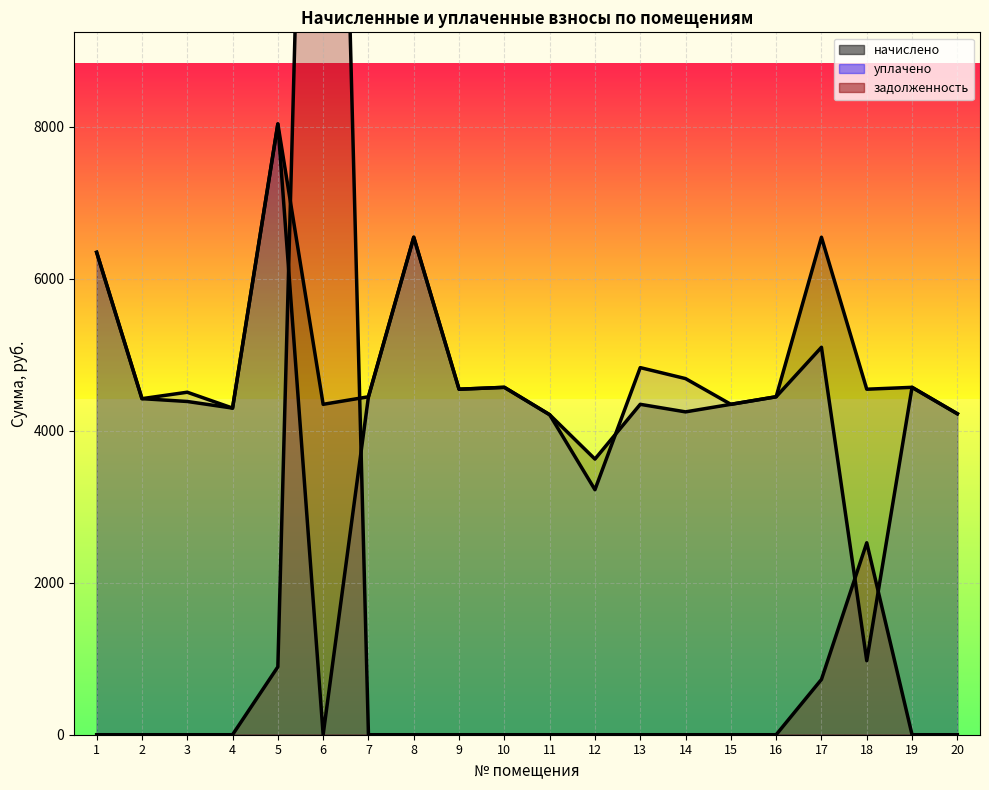

Rank the series at 9 from highest to lowest value.

начислено, уплачено, задолженность